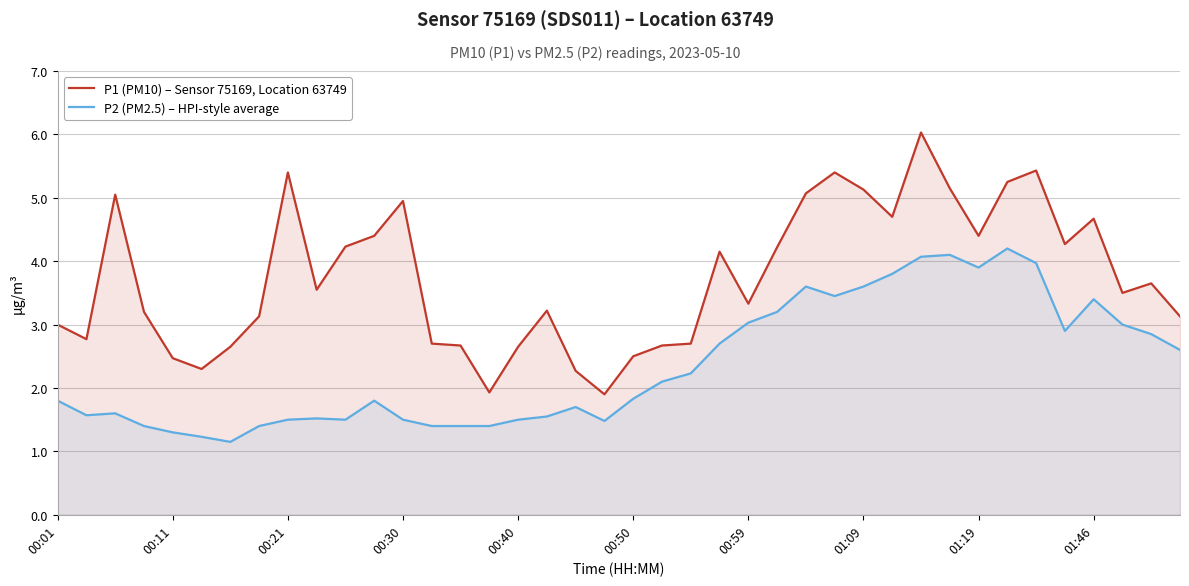

Which series has the widest spread of values?

P1 (PM10) – Sensor 75169, Location 63749